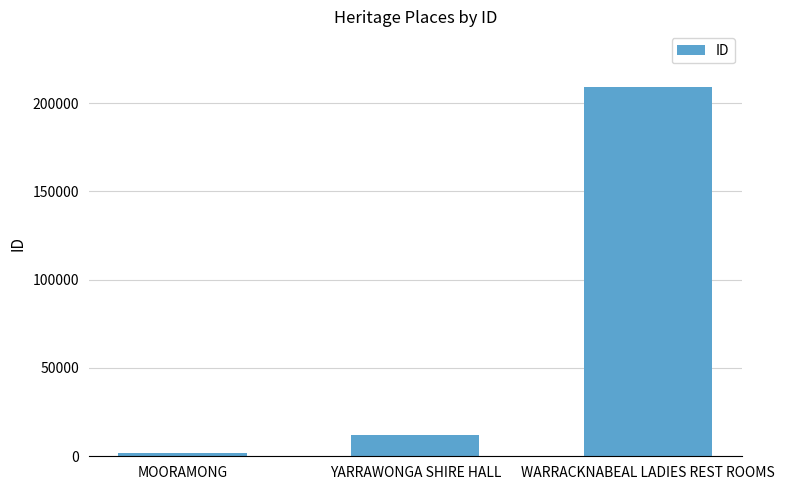

True or false: the data shows 3475 at YARRAWONGA SHIRE HALL.

False